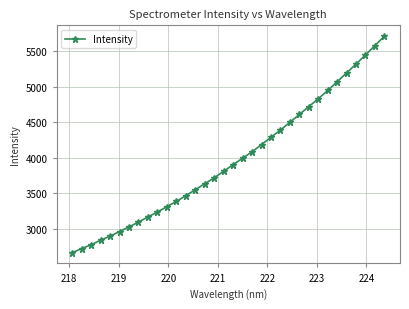

What is the greatest value displayed?

5715.9